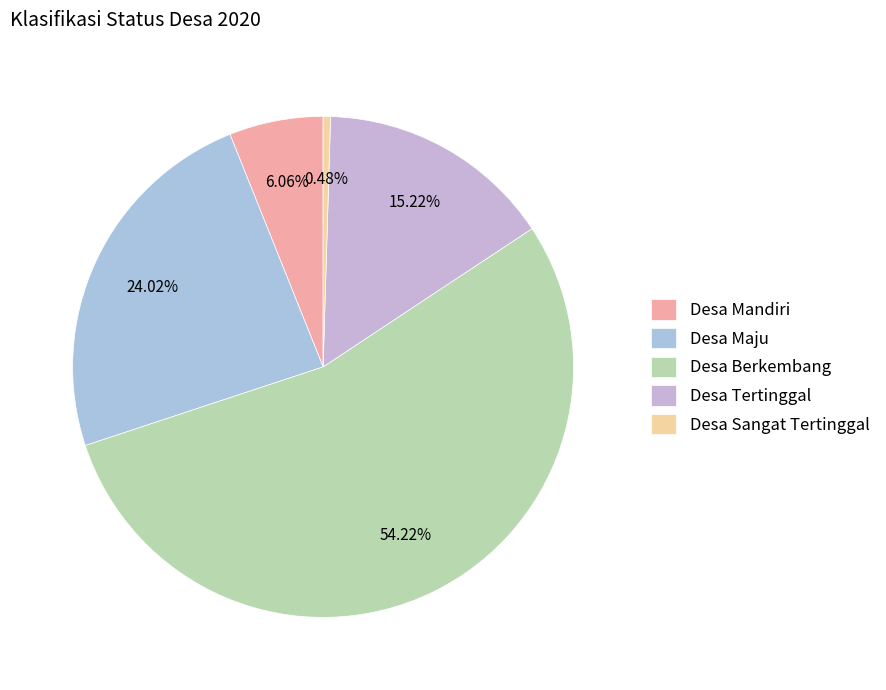

Is it true that Desa Tertinggal is 15% of the pie?

True